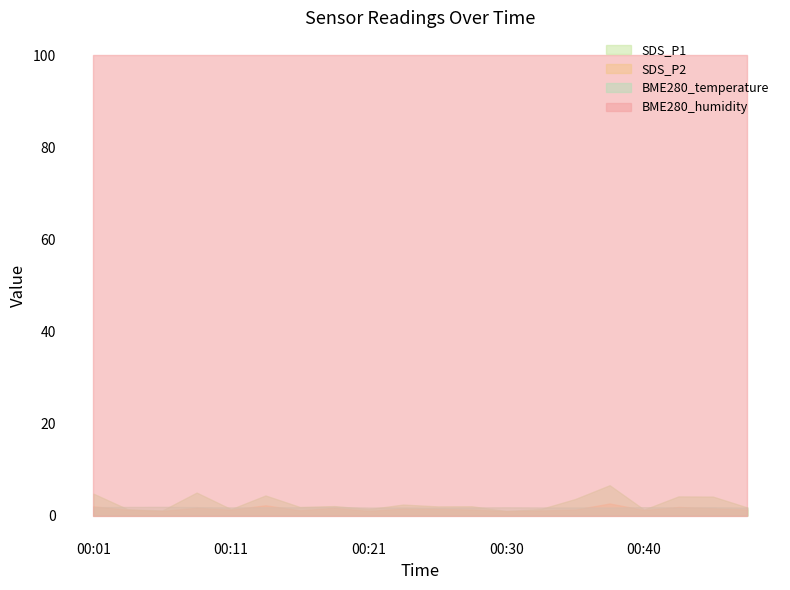

How many lines are shown in the chart?

4